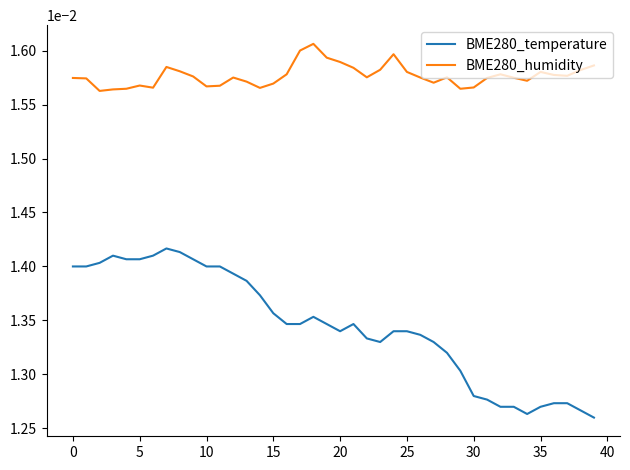

List the series in order of their peak value, lowest first.

BME280_temperature, BME280_humidity